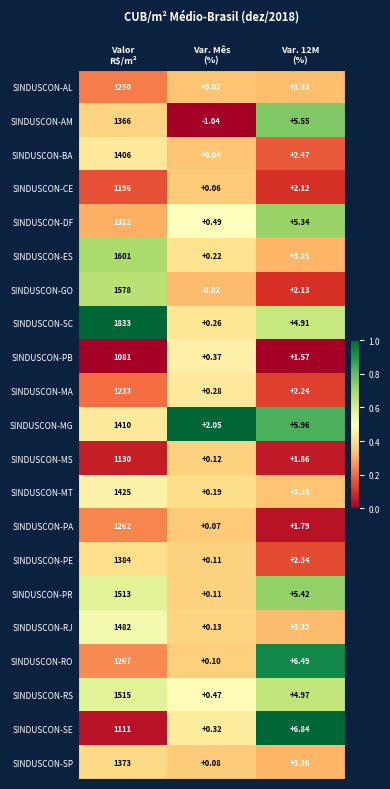

Rank the series by their maximum value, from lowest to highest.

SINDUSCON-PB, SINDUSCON-SE, SINDUSCON-MS, SINDUSCON-CE, SINDUSCON-MA, SINDUSCON-AL, SINDUSCON-PA, SINDUSCON-RO, SINDUSCON-DF, SINDUSCON-AM, SINDUSCON-SP, SINDUSCON-PE, SINDUSCON-BA, SINDUSCON-MG, SINDUSCON-MT, SINDUSCON-RJ, SINDUSCON-PR, SINDUSCON-RS, SINDUSCON-GO, SINDUSCON-ES, SINDUSCON-SC